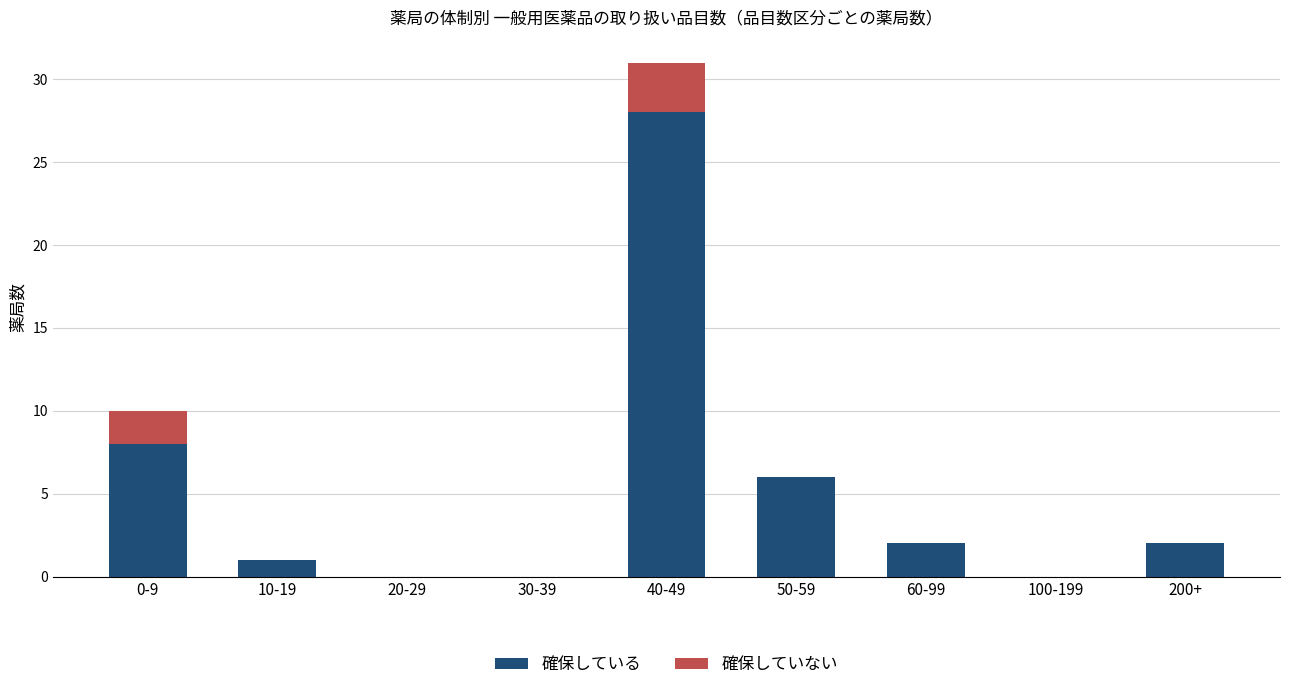

What are all the series names shown in the legend?

確保している, 確保していない